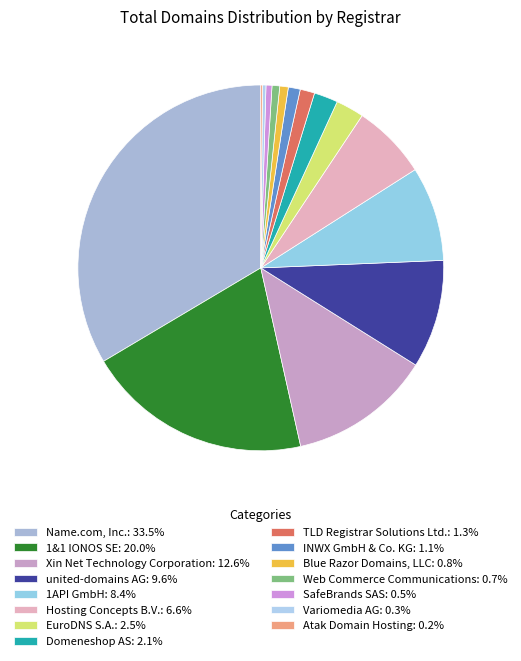

Do SafeBrands SAS and Hosting Concepts B.V. together represent more than half of the pie?

No